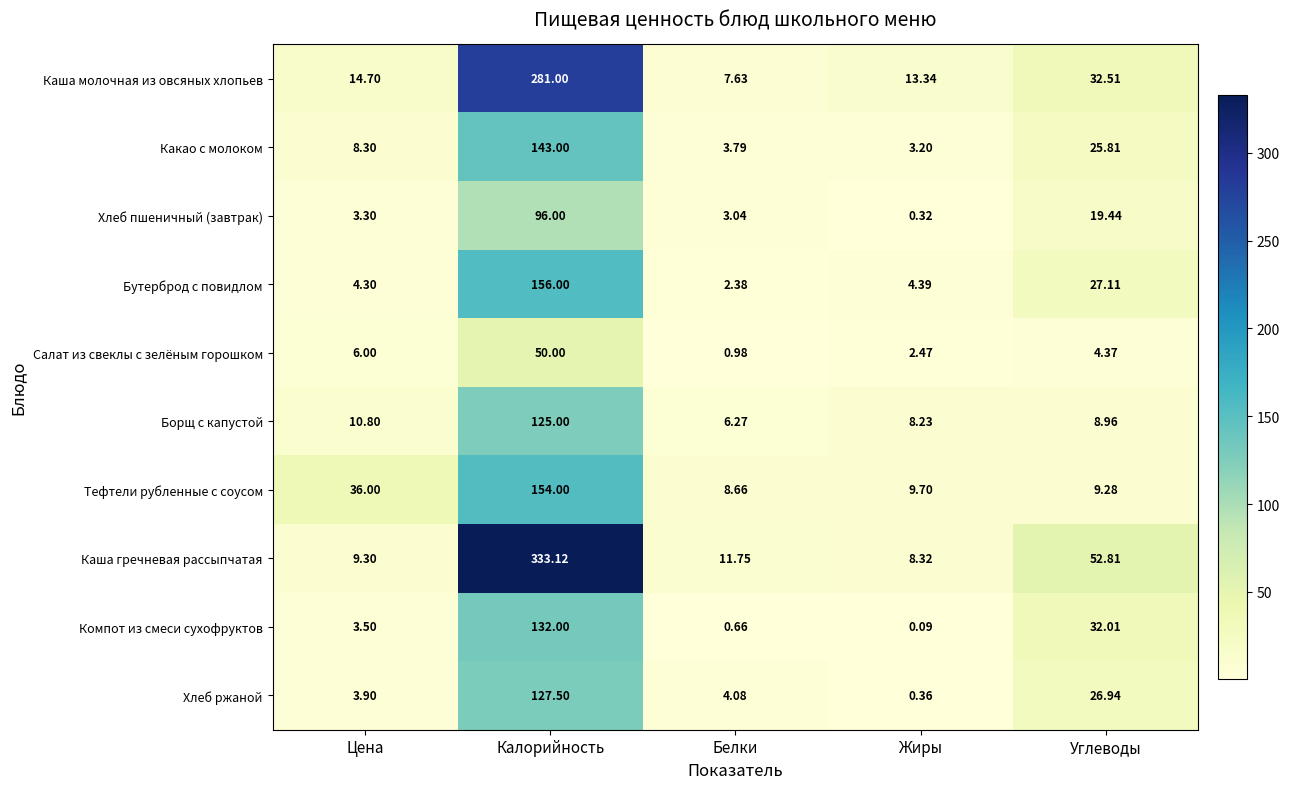

Which series has the largest total across all categories?

Каша гречневая рассыпчатая